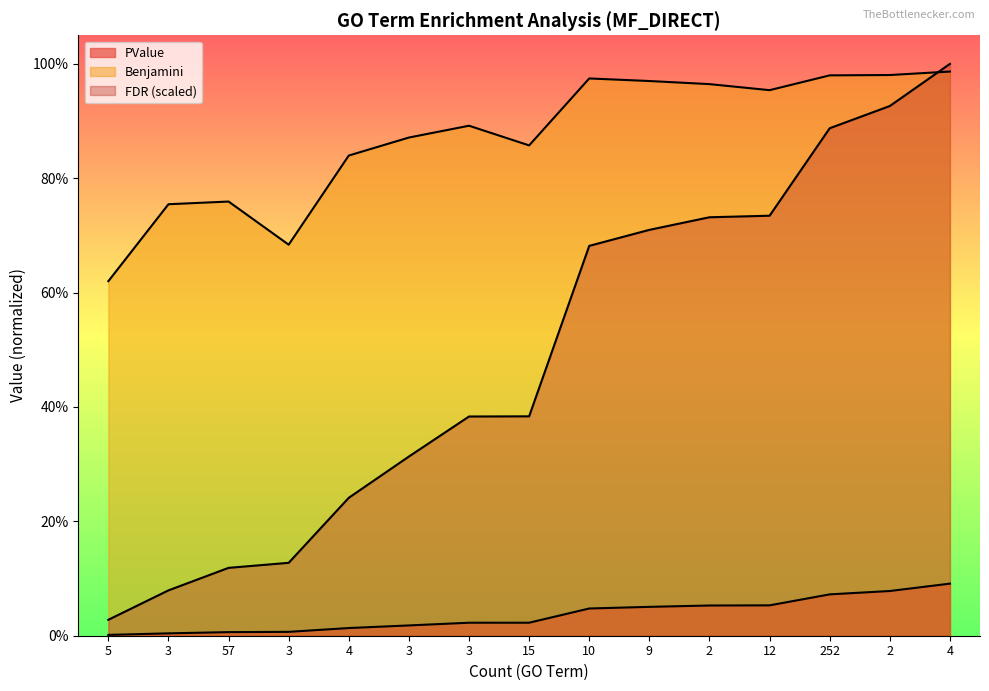

Reading left to right, what are all the values shown in this chart?

PValue: 5=0.0	3=0.0	57=0.0	3=0.0	4=0.0	3=0.0	3=0.0	15=0.0	10=0.0	9=0.1	2=0.1	12=0.1	252=0.1	2=0.1	4=0.1
Benjamini: 5=0.6	3=0.8	57=0.8	3=0.7	4=0.8	3=0.9	3=0.9	15=0.9	10=1.0	9=1.0	2=1.0	12=1.0	252=1.0	2=1.0	4=1.0
FDR: 5=0.0	3=0.1	57=0.1	3=0.1	4=0.2	3=0.3	3=0.4	15=0.4	10=0.7	9=0.7	2=0.7	12=0.7	252=0.9	2=0.9	4=1.0